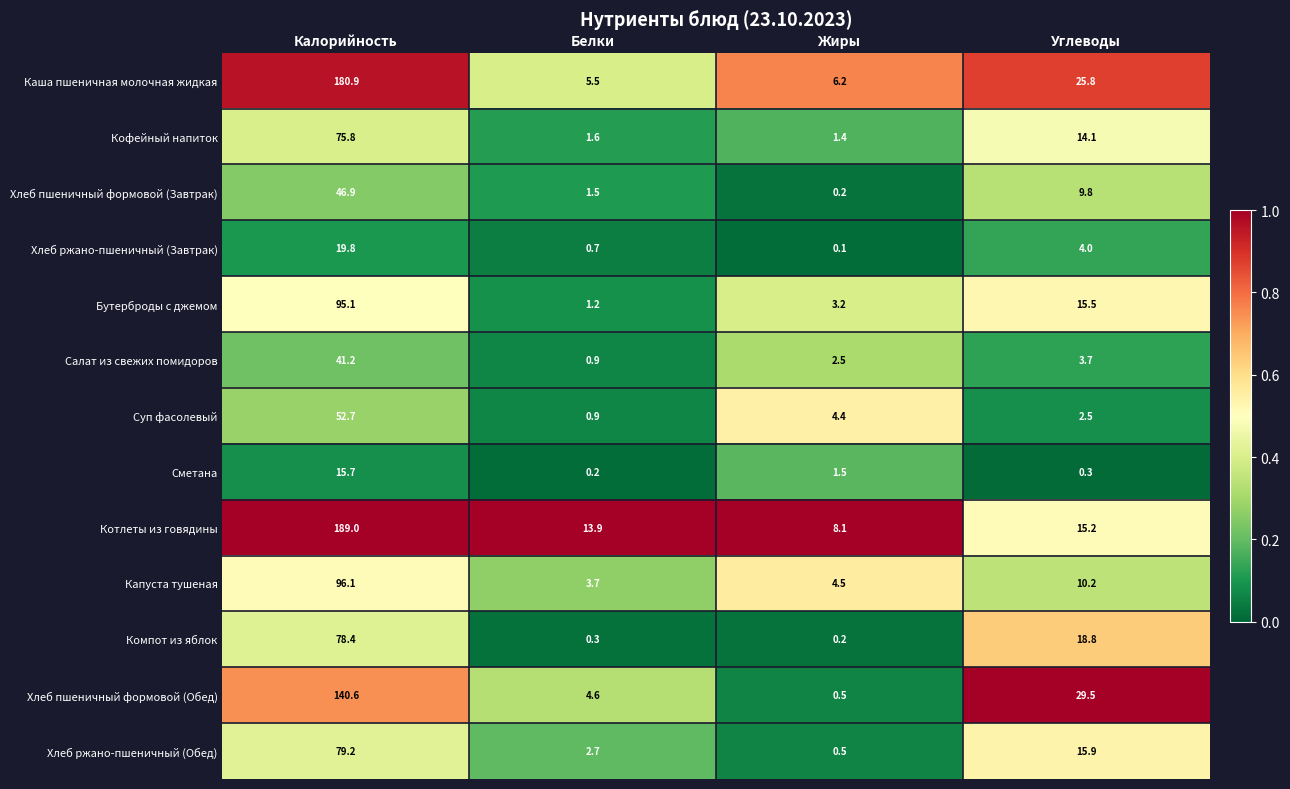

Which series has the largest total across all categories?

Котлеты из говядины